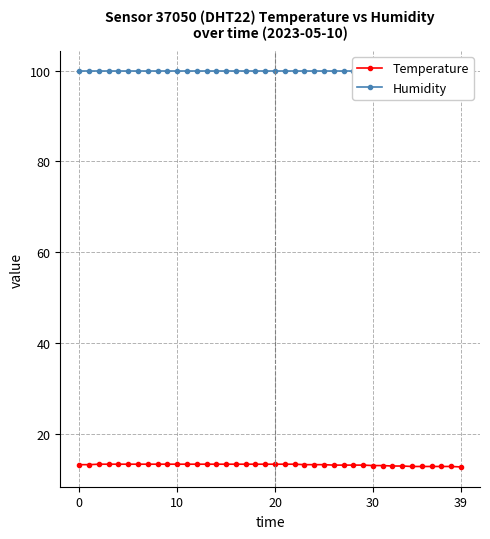

Rank the series by their average value, from highest to lowest.

Humidity, Temperature